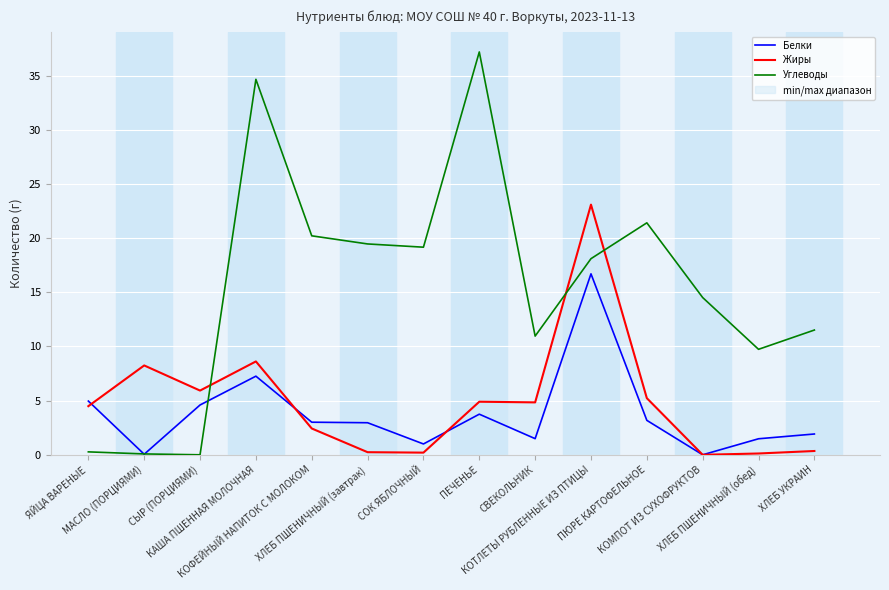

Which series has the largest total across all categories?

Углеводы